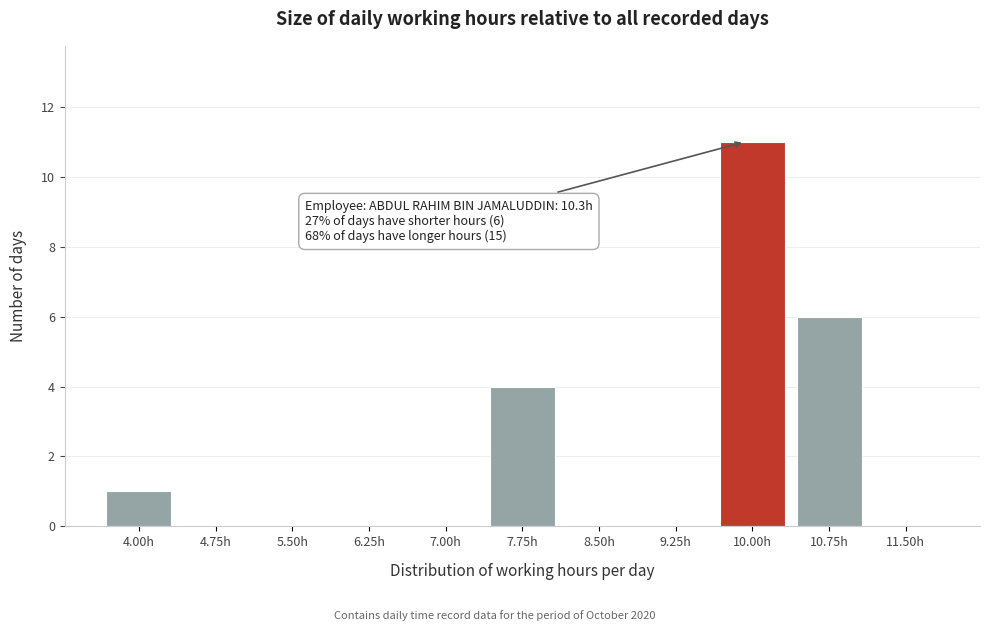

Reading left to right, list all the values displayed in this chart.

4.00h=1	4.75h=0	5.50h=0	6.25h=0	7.00h=0	7.75h=4	8.50h=0	9.25h=0	10.00h=11	10.75h=6	11.50h=0